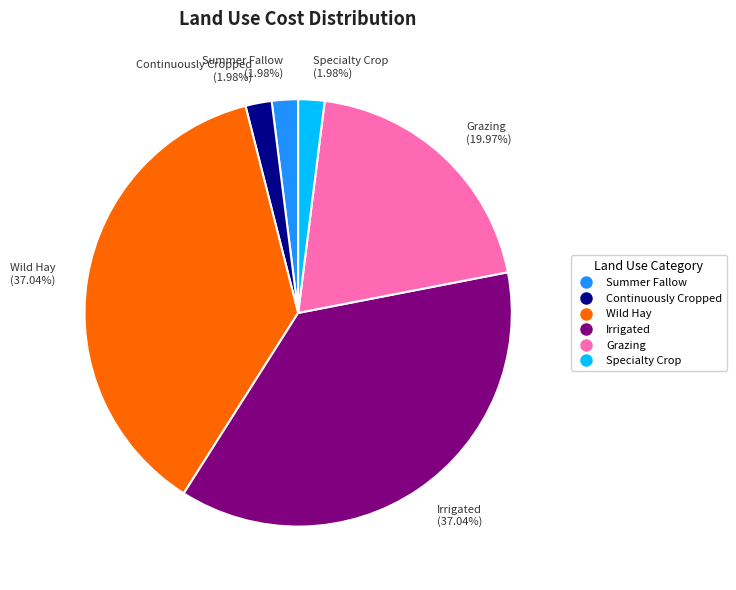

Does Wild Hay account for over 50% of the chart?

No